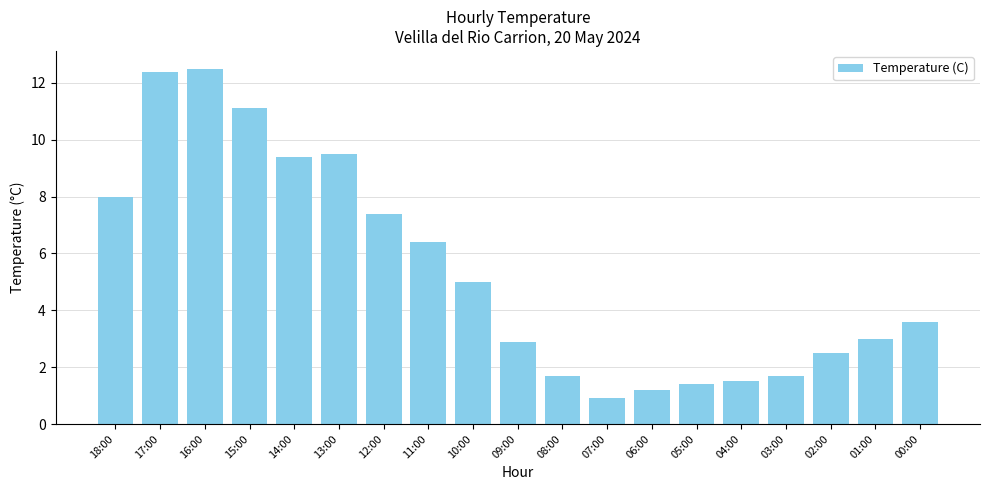

What is the change in value from 17:00 to 09:00?

-9.5